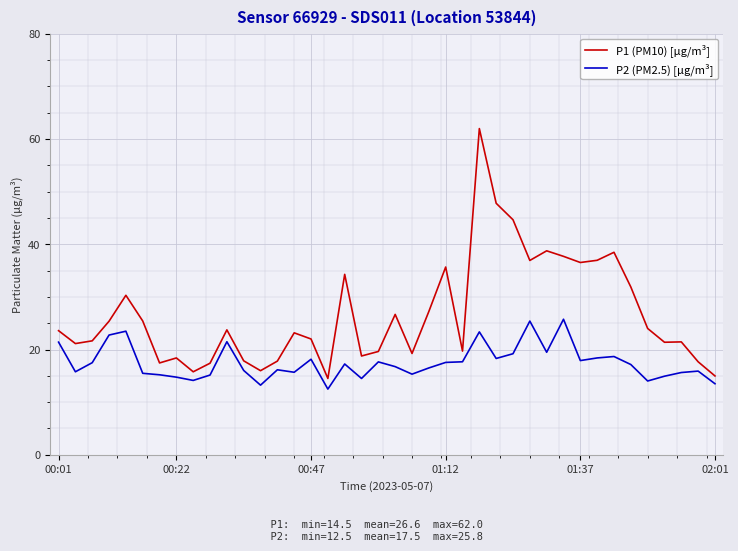

What is the difference between the maximum and minimum values in the P2 (PM2.5) [µg/m³] series?

13.3